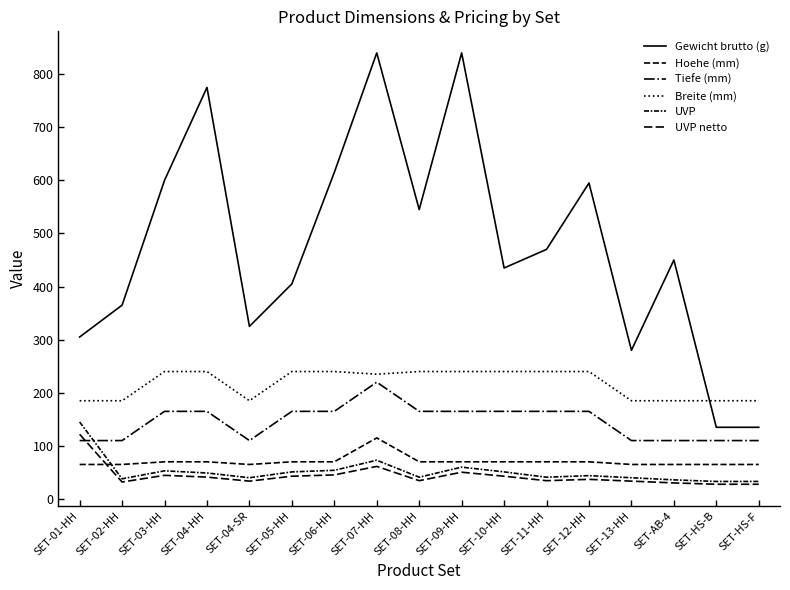

What is the total value across all series at SET-04-SR?

758.6